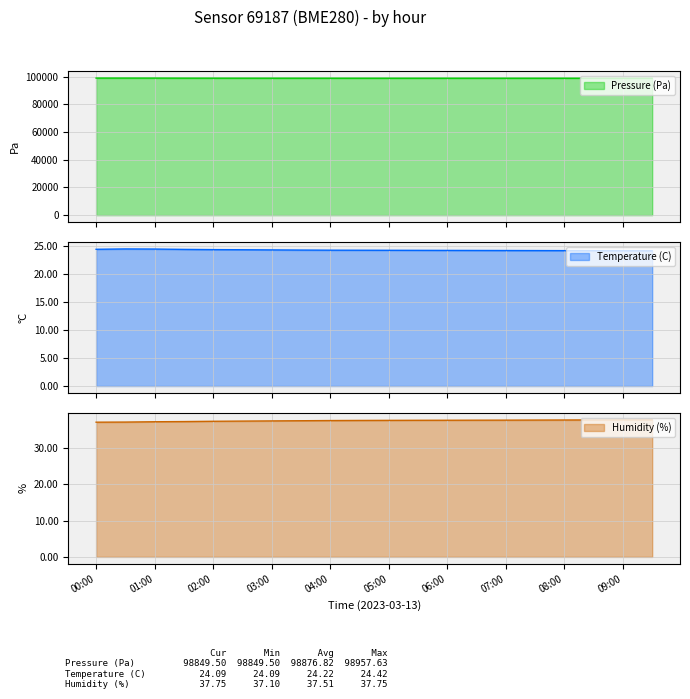

What is the sum of all Temperature (C) values?

484.3